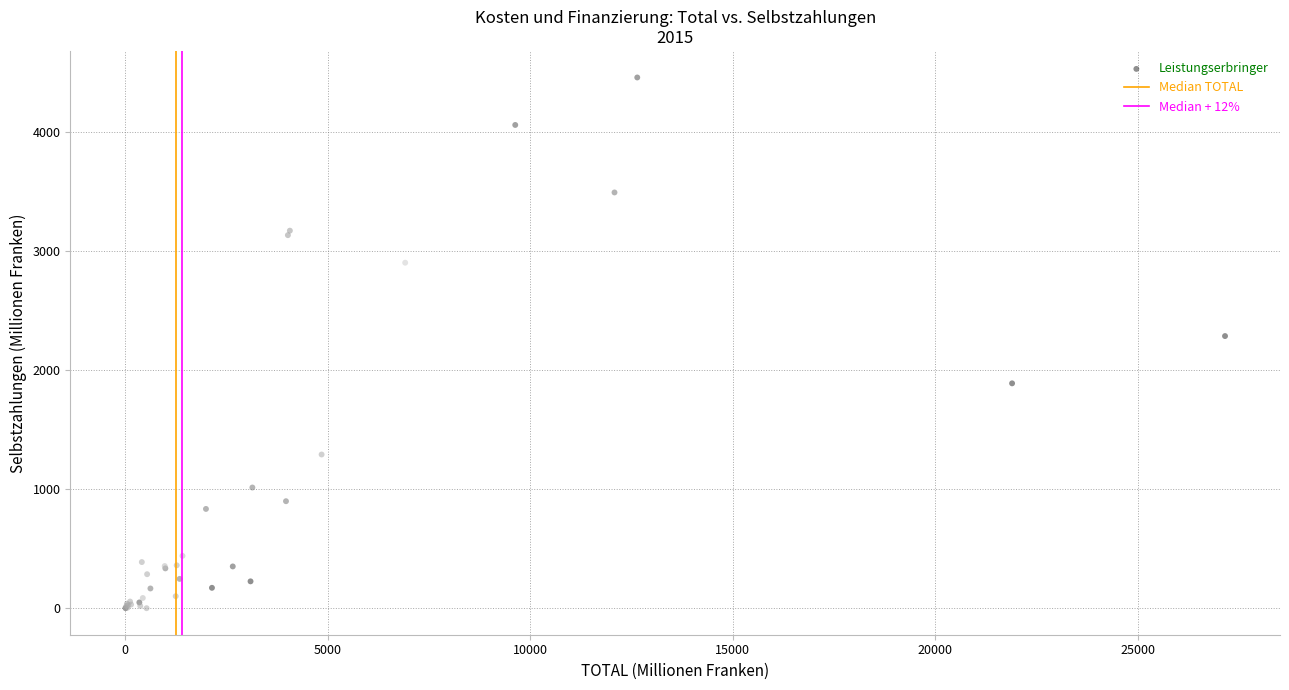

What Y value in the scatter plot is closest to 2227?

2284.6